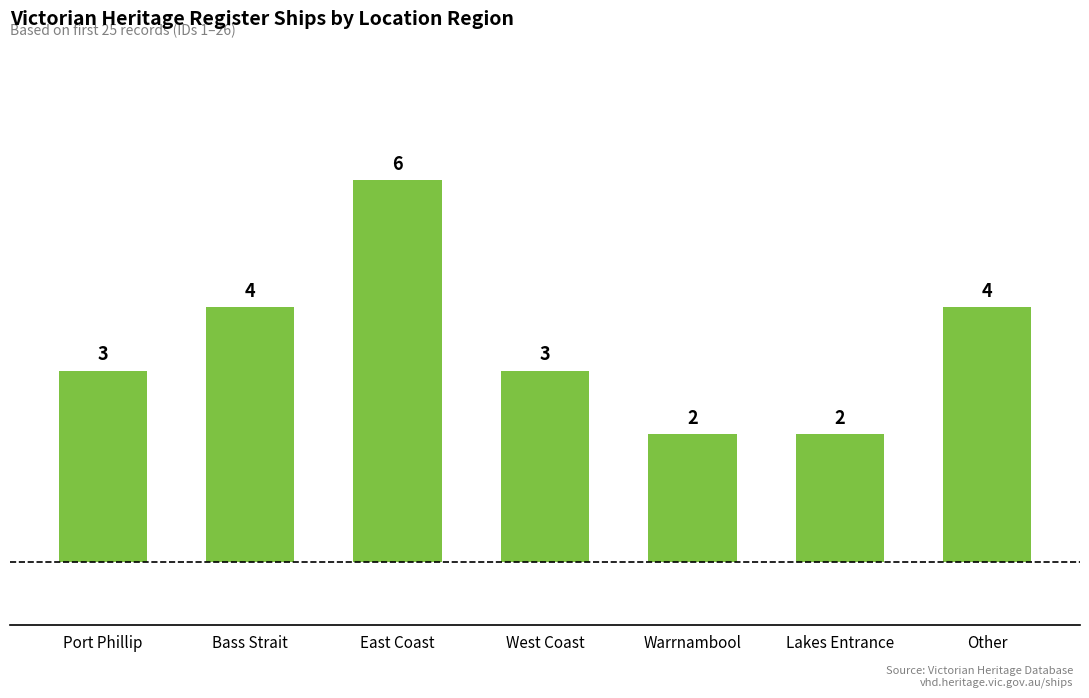

How many series are shown in this chart?

1